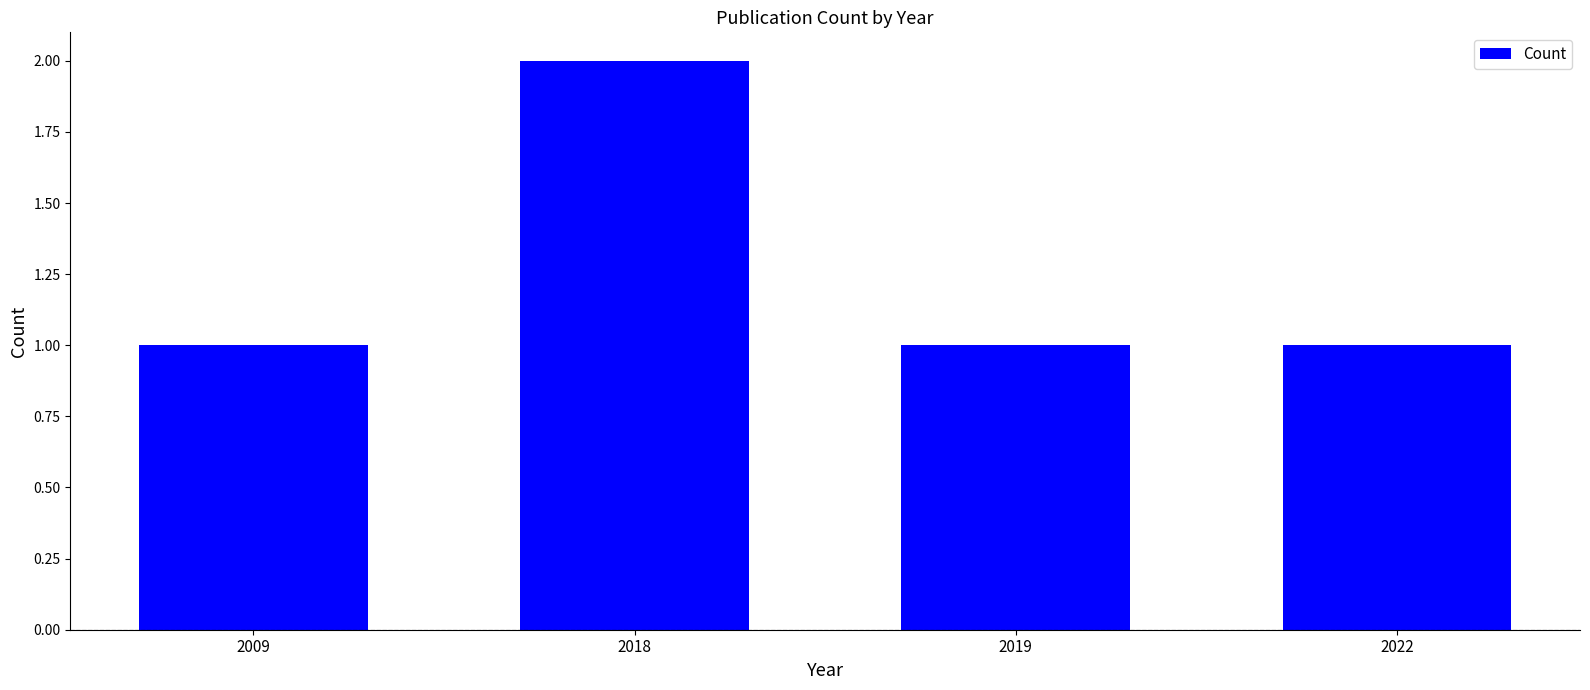

Which category has the highest value across all series?

2018